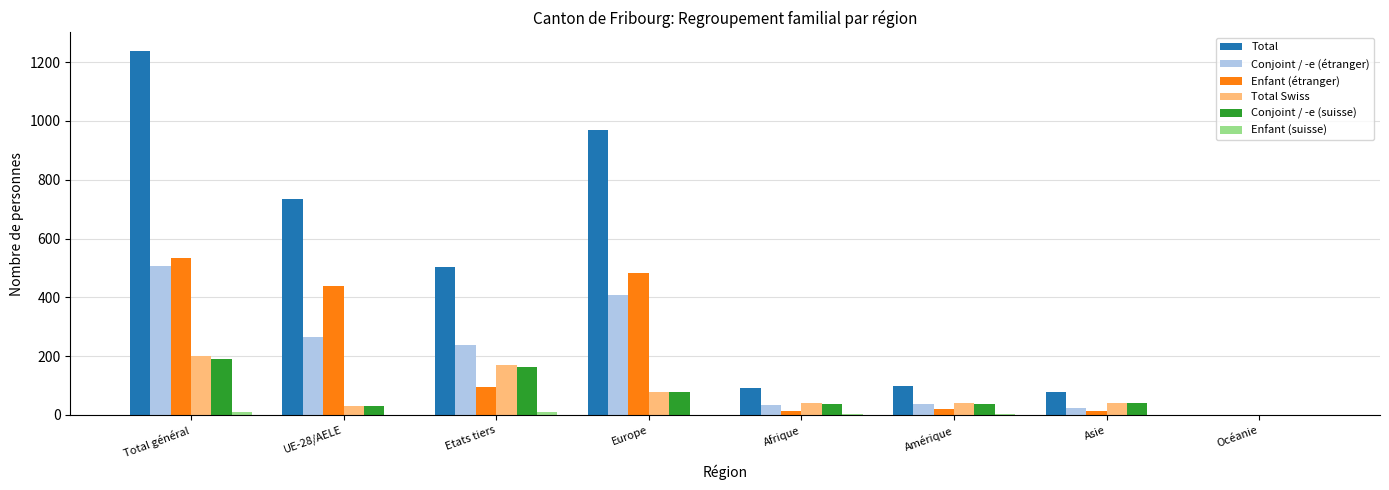

Between Etats tiers and Afrique, which series saw the biggest shift?

Total